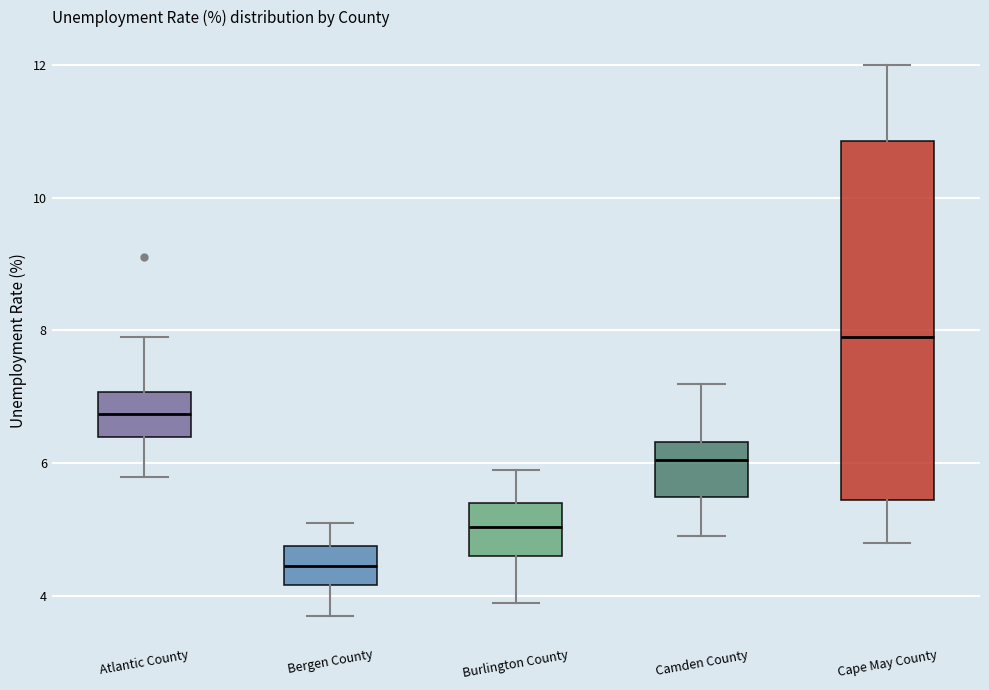

Where is the lower edge of the box for Burlington County on the y-axis? The values are not printed on the chart, so give them approximately, as read against the axis.

4.6